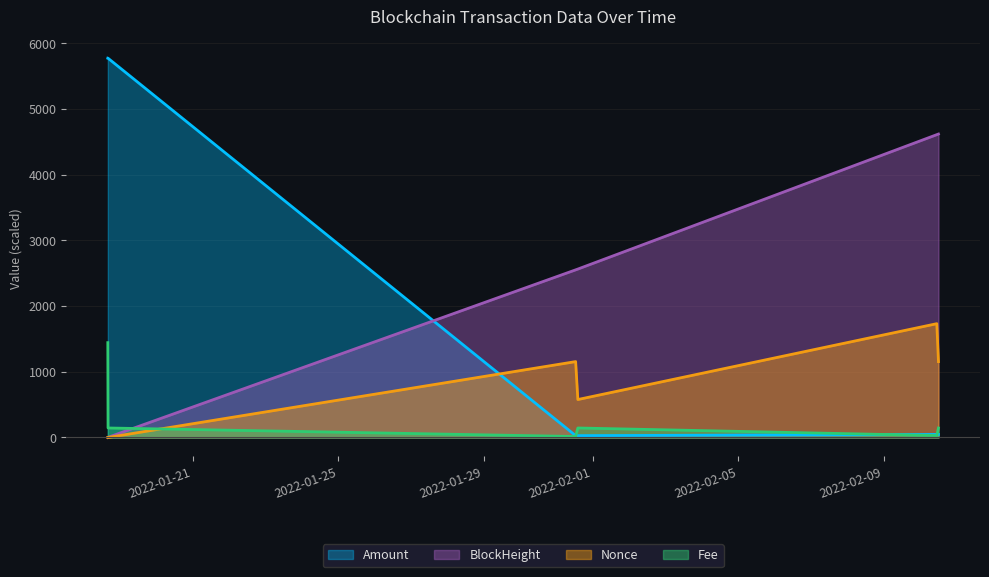

True or false: Nonce has a value of -945.7 at 2022-01-18 16:03:00.

False